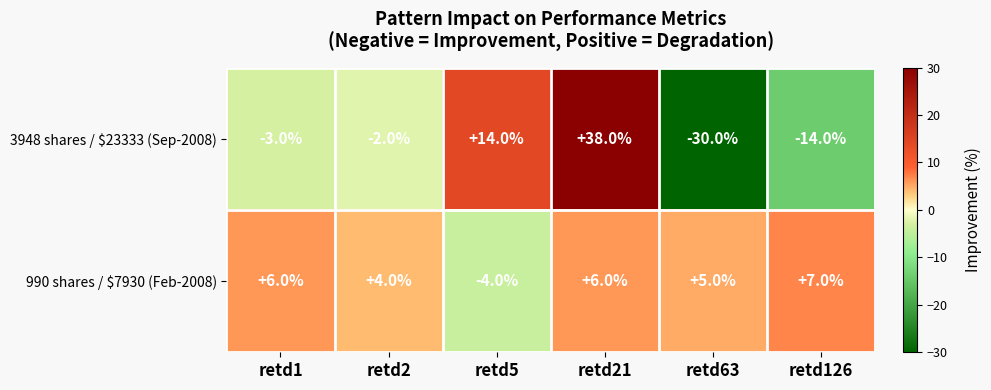

What is the total value across all series at retd21?

44